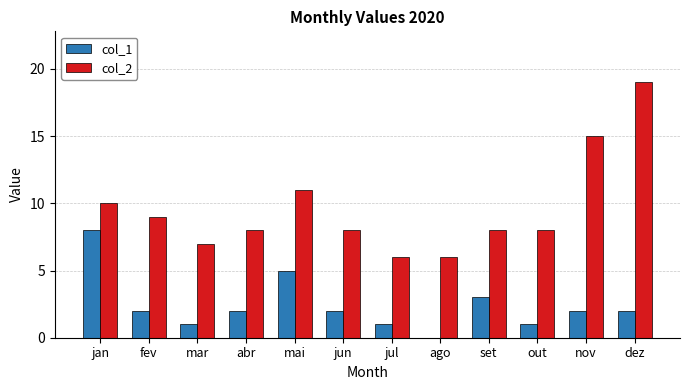

What is the difference between the col_1 values at nov and out?

1